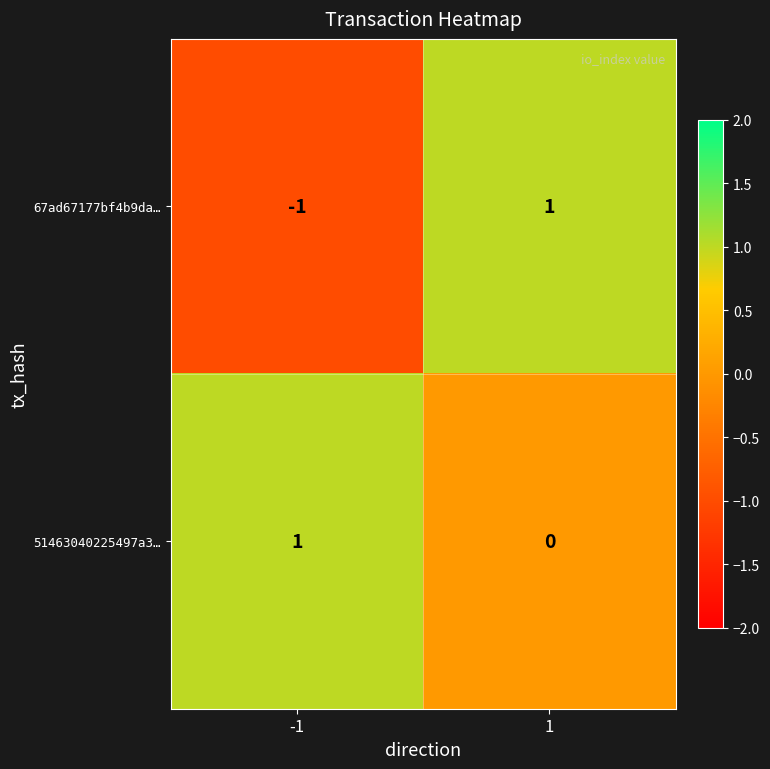

At how many categories does at least one series exceed 0?

2